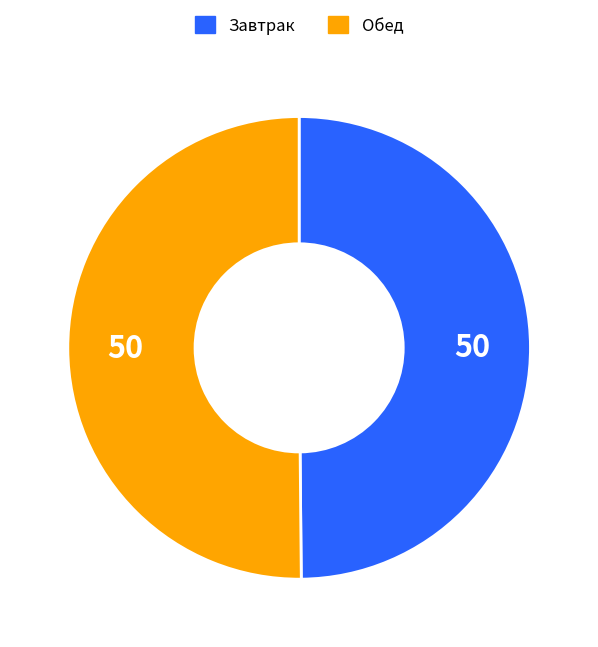

Count the number of slices in the pie.

2